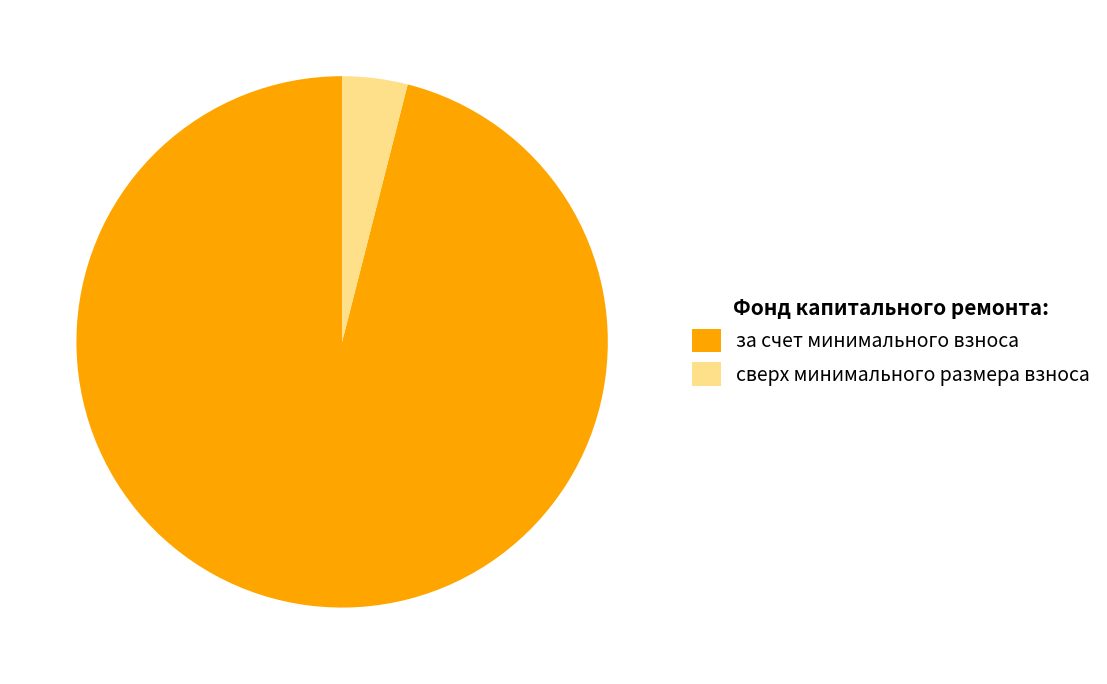

Which slice represents more than half of the pie?

за счет минимального взноса